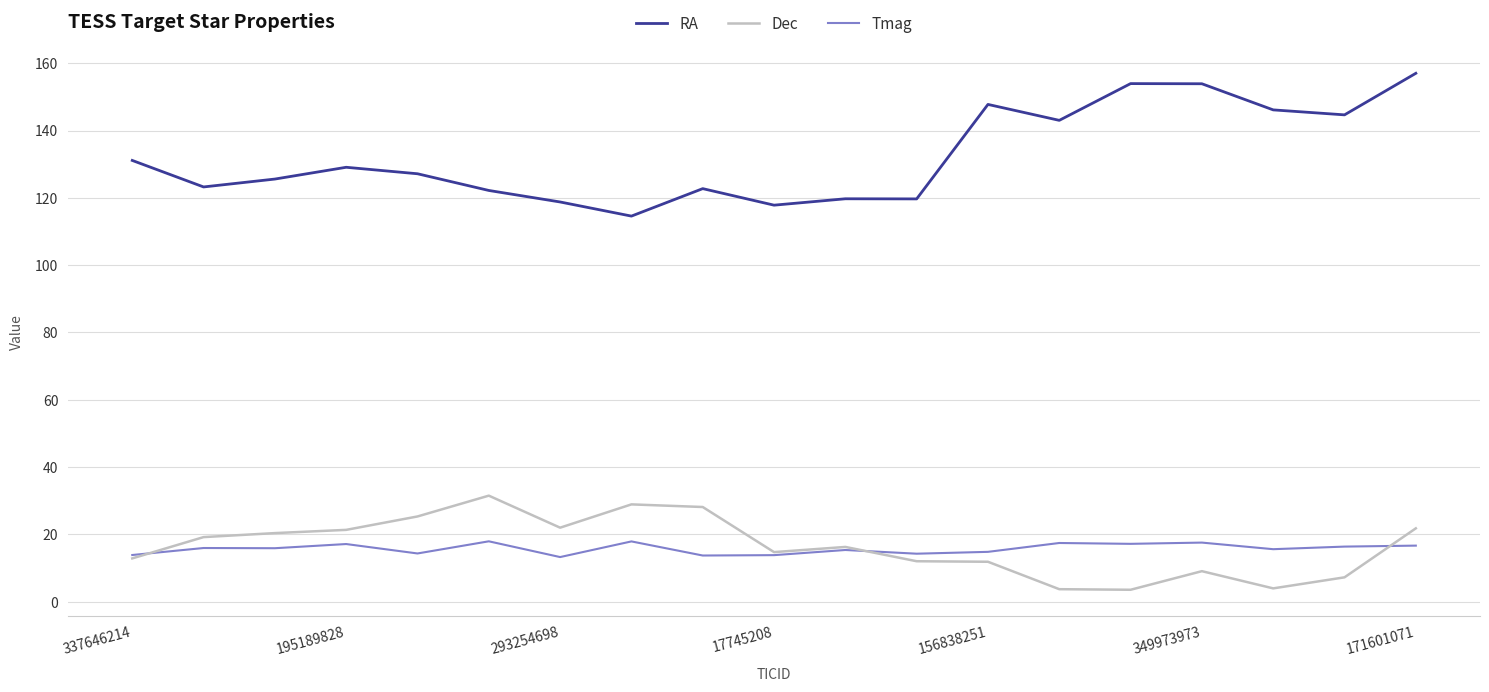

What is the maximum value shown in the chart?

157.0